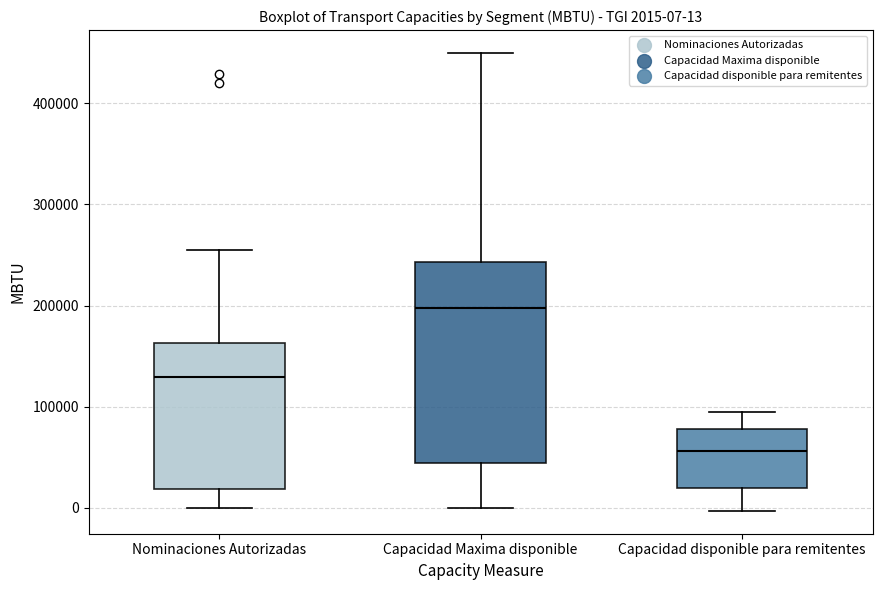

Which box has the highest median line?

Capacidad Maxima disponible